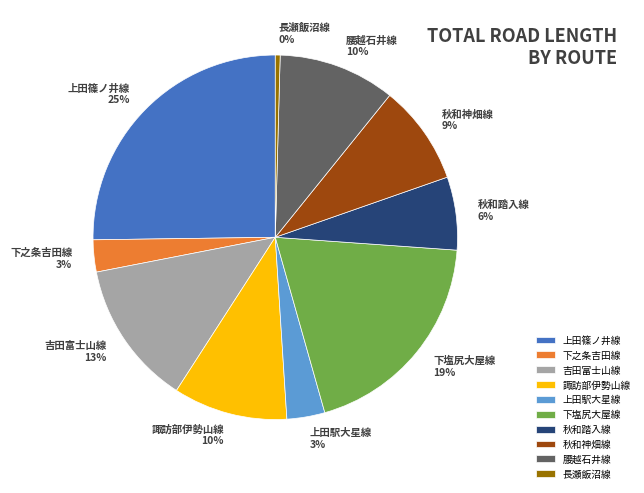

Is 下之条吉田線 the majority of the pie?

No